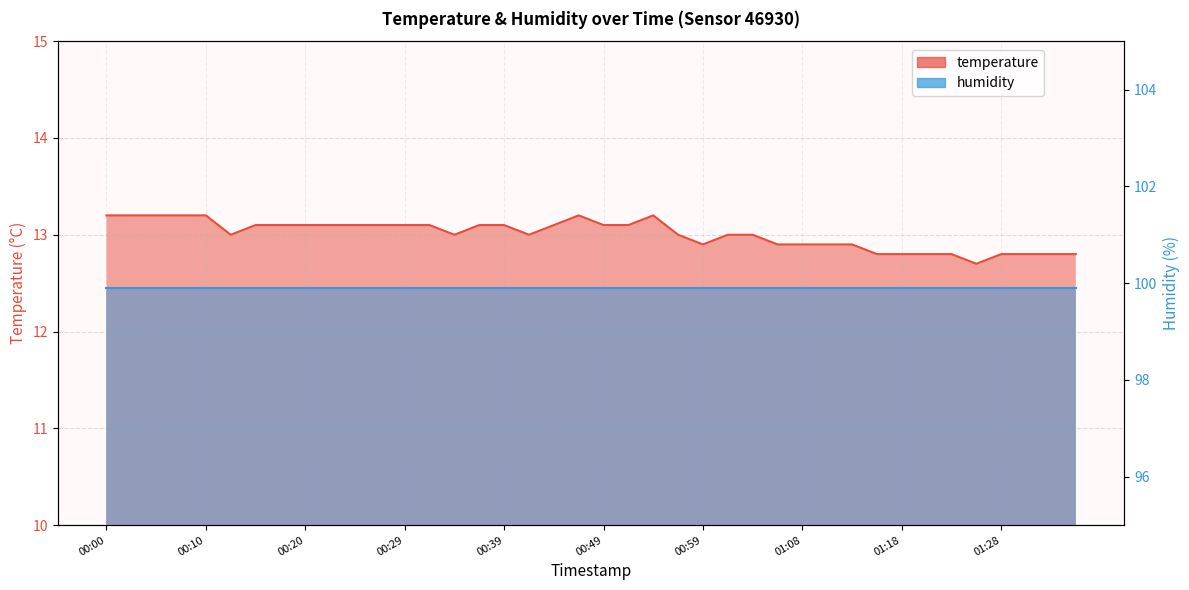

At which category does the data reach its first local peak?

00:47